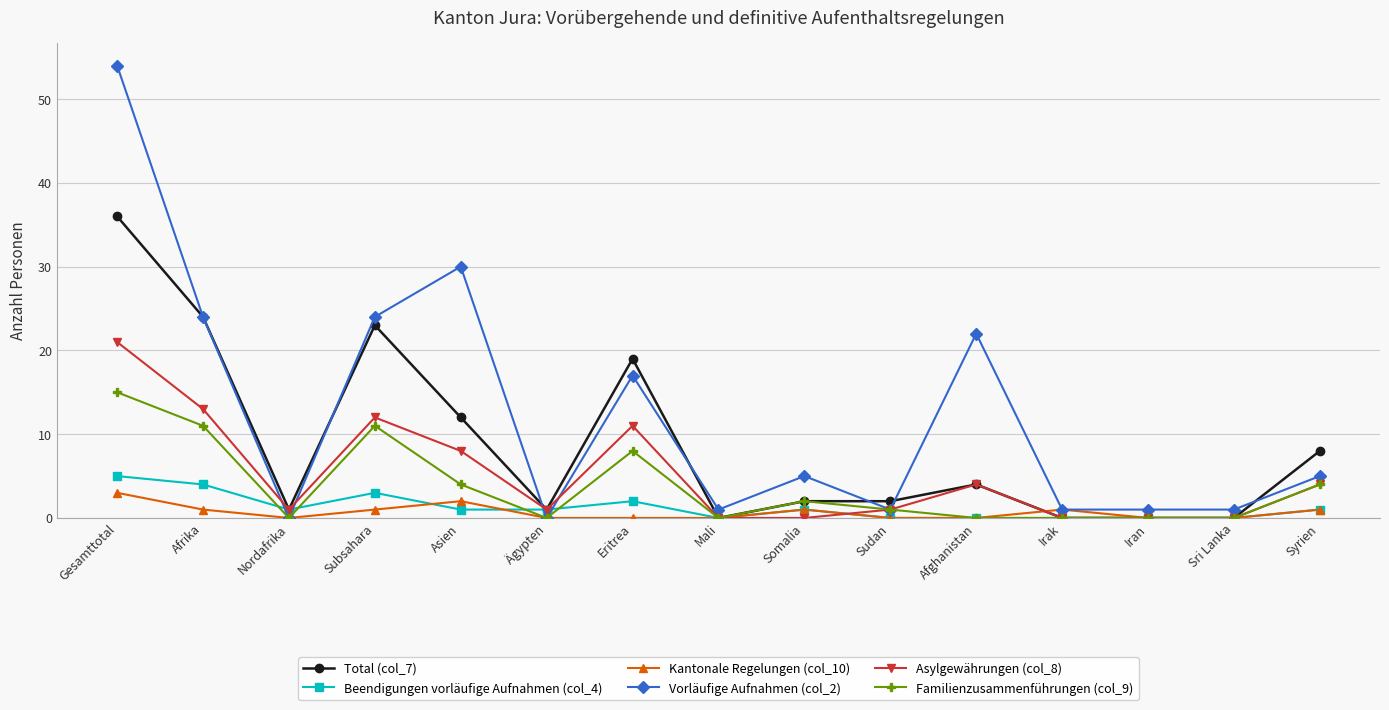

Count the number of categories in the chart.

15